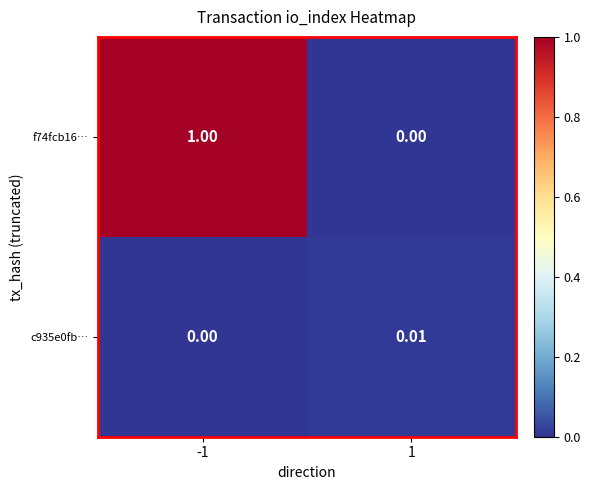

Is the value of c935e0fb… at 1 greater than the value of f74fcb16… at -1?

No